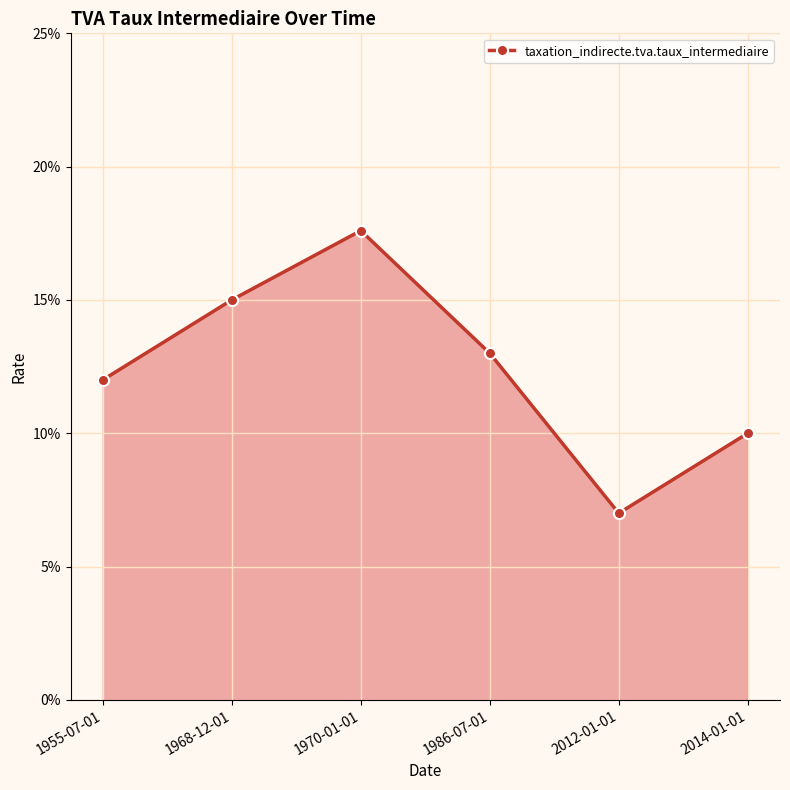

What is the difference between the second highest and minimum values?

0.1